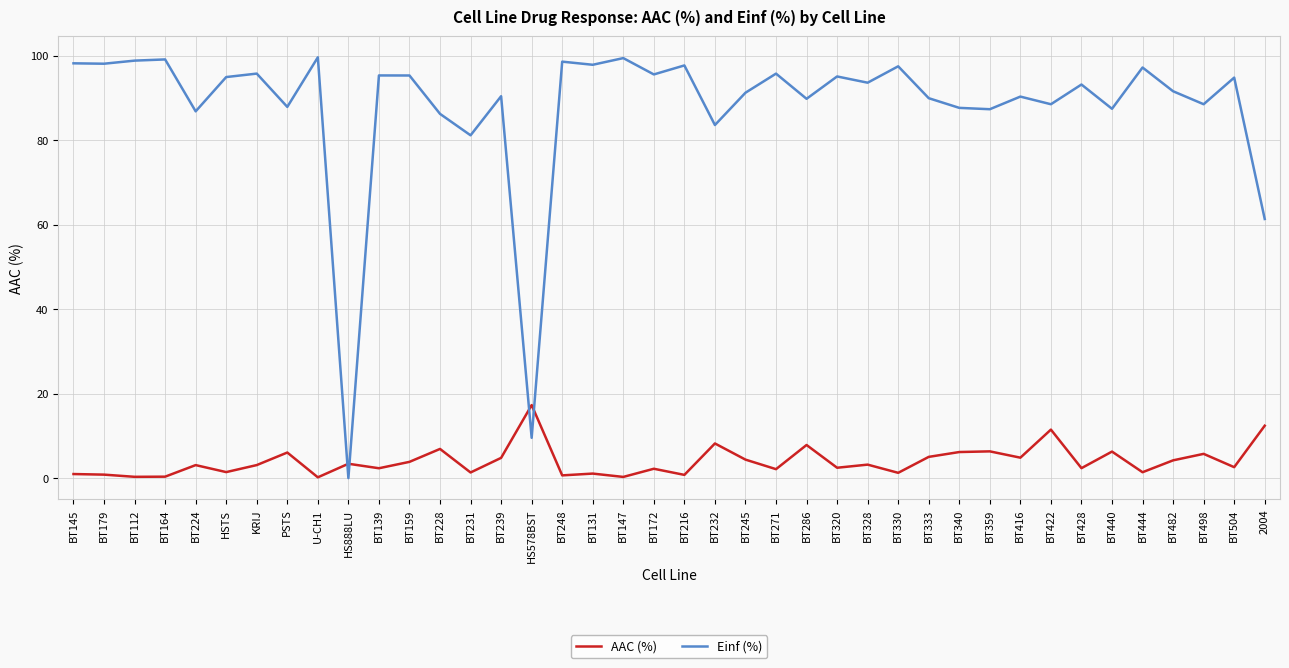

Which series has the largest range (max minus min)?

Einf (%)